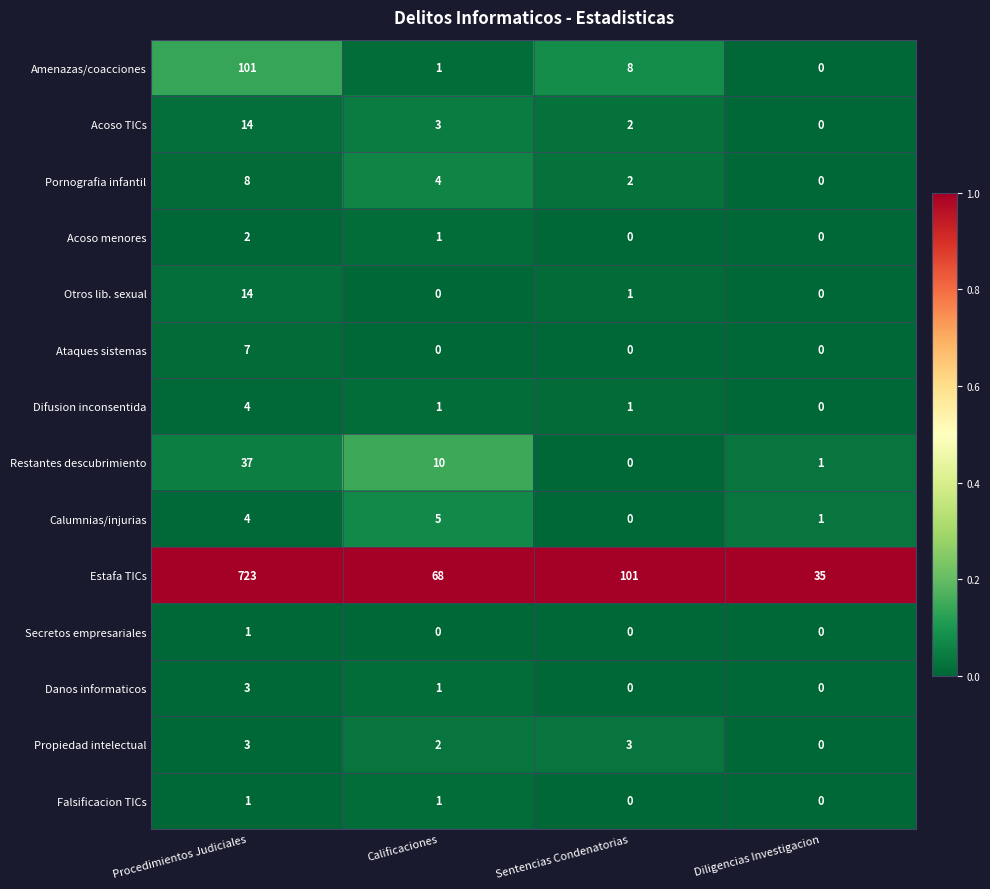

What is the average value of the Acoso TICs series?

5